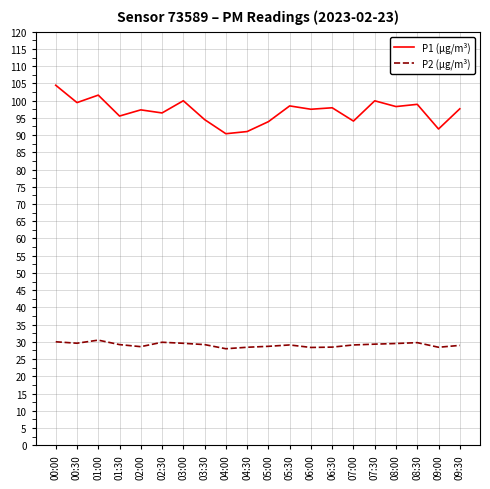

True or false: P1 (µg/m³) and P2 (µg/m³) cross at least once.

False